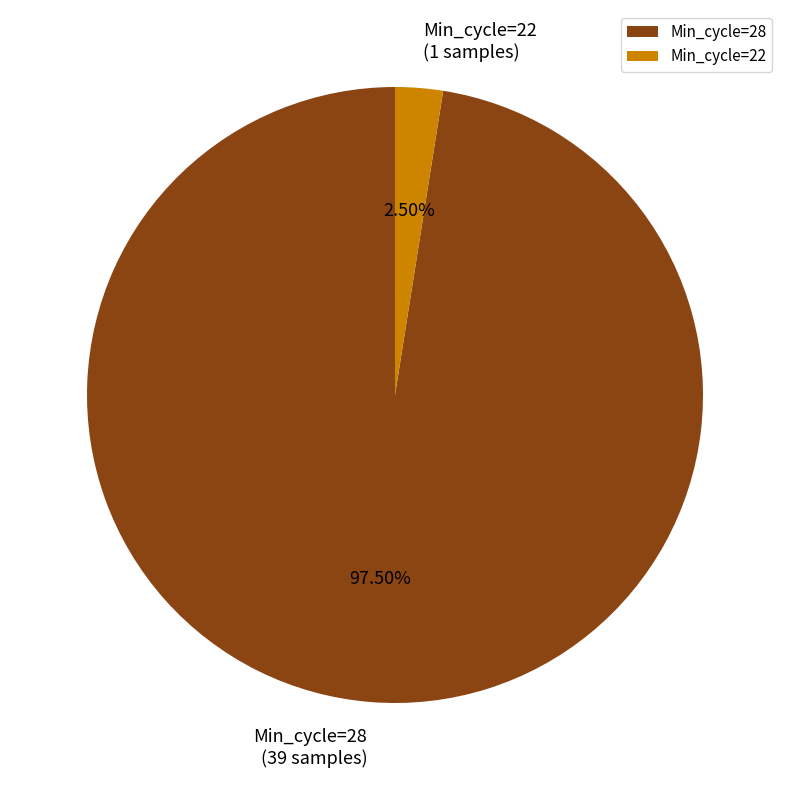

To the nearest percent, what is the average slice percentage?

50%